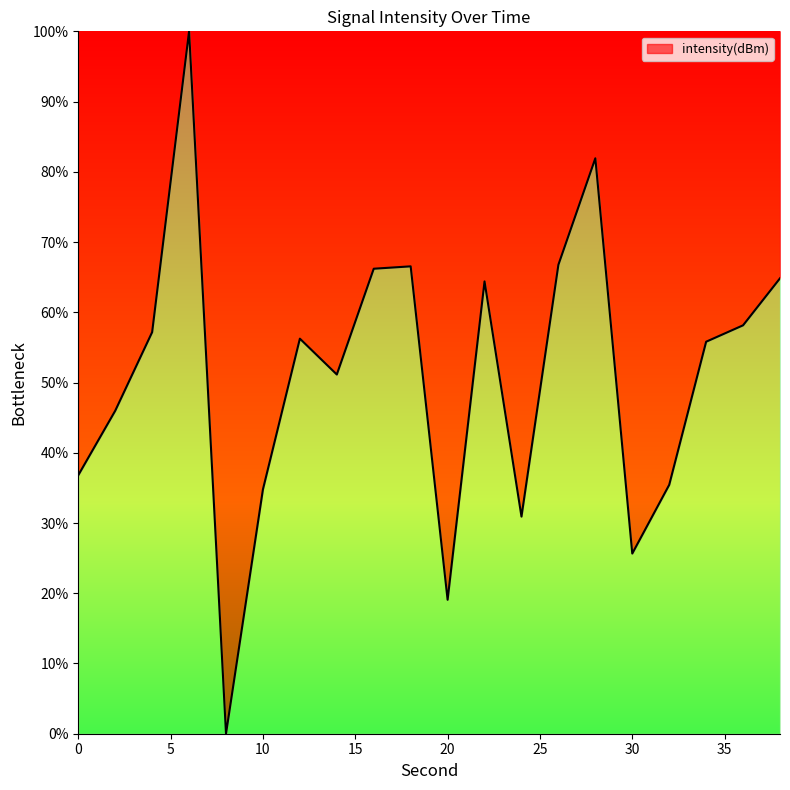

What is the difference between the maximum and minimum values?

100.0